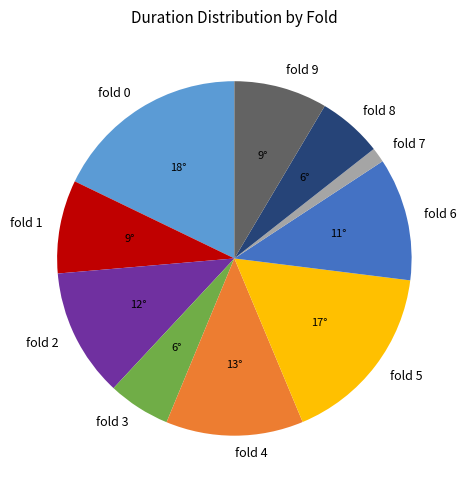

Which category has the biggest portion of the pie?

fold 0